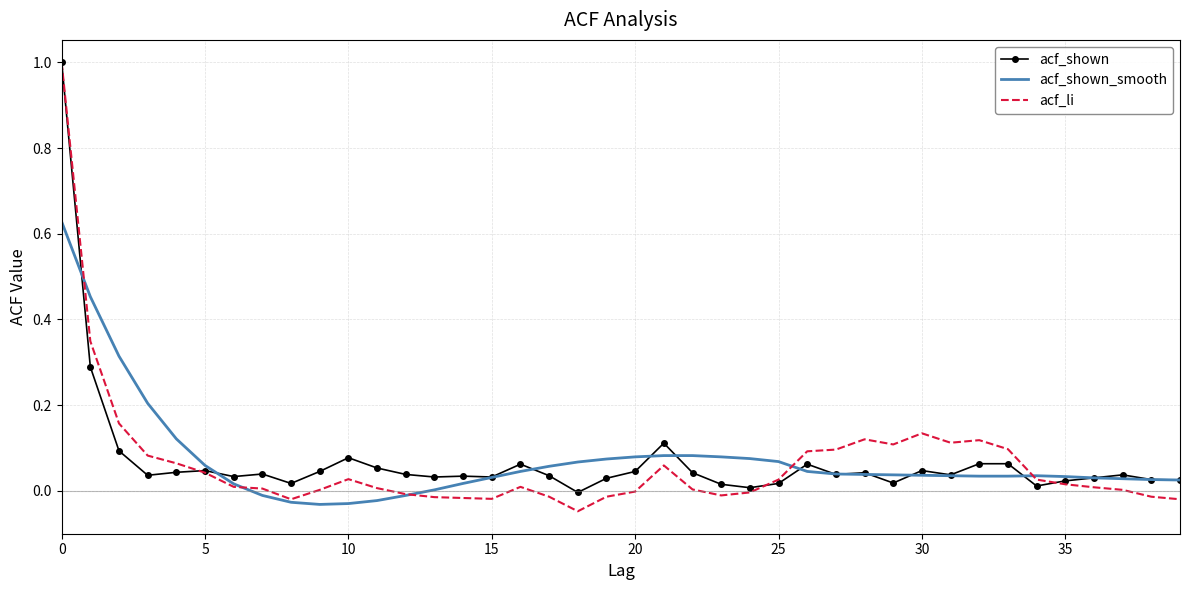

What is the maximum value shown in the chart?

1.0